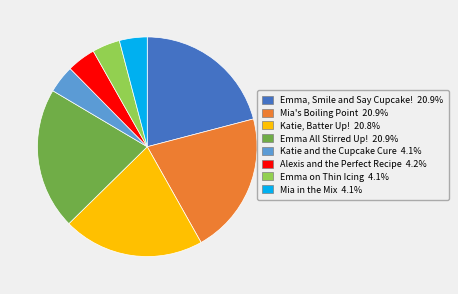

Combined, do Emma on Thin Icing 4.1% and Mia in the Mix 4.1% account for over 50%?

No